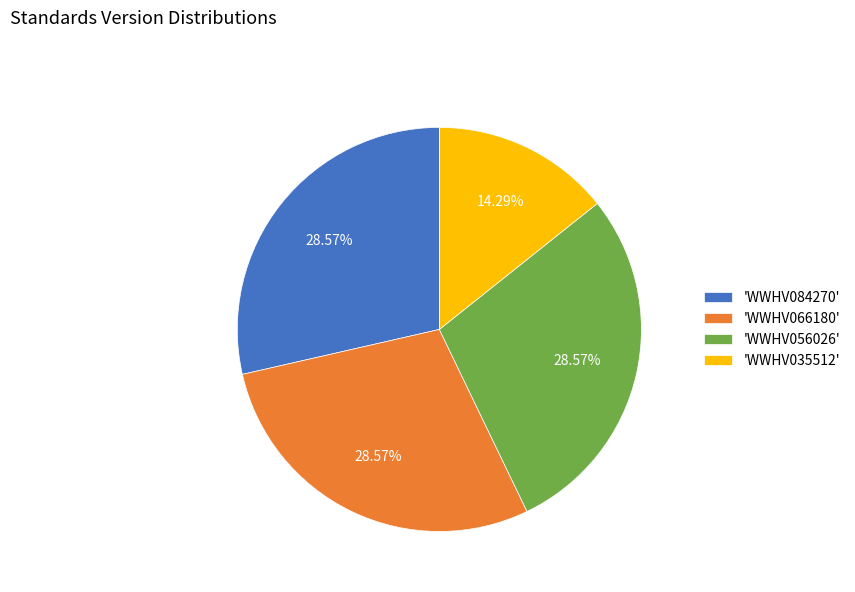

Do 'WWHV066180' and 'WWHV035512' together represent more than half of the pie?

No